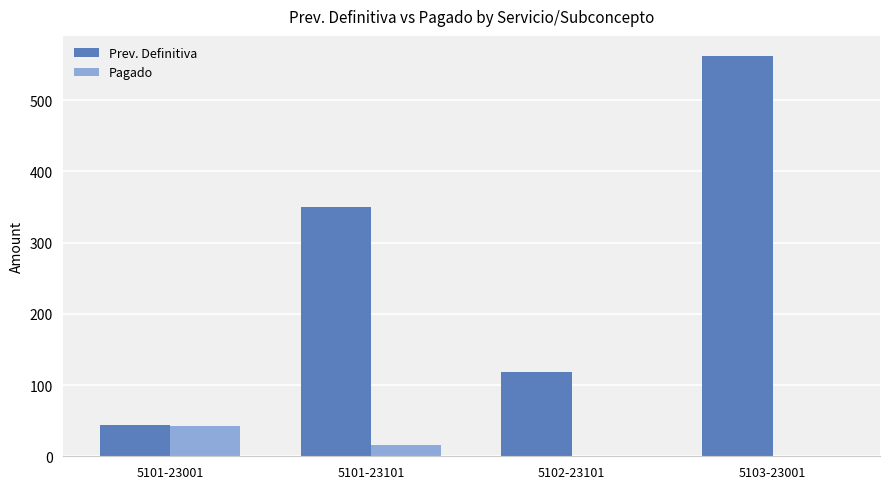

Is it true that Prev. Definitiva equals 588.7 at 5101-23101?

False